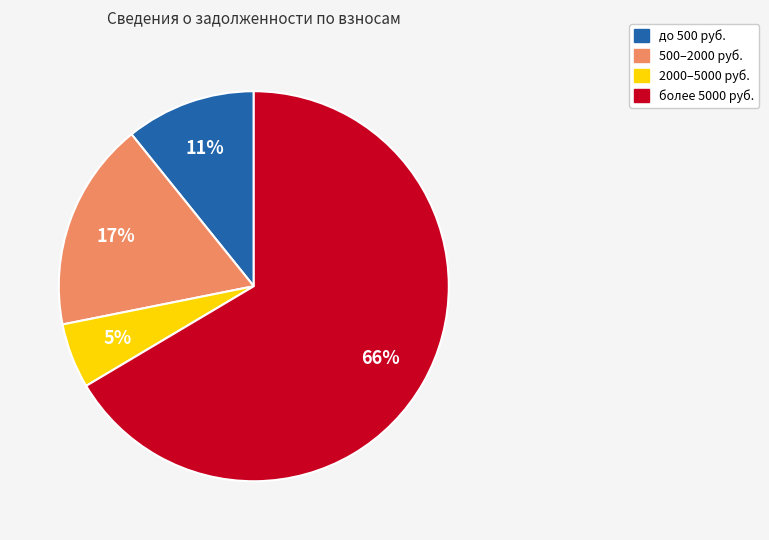

Does any single category account for the majority?

Yes